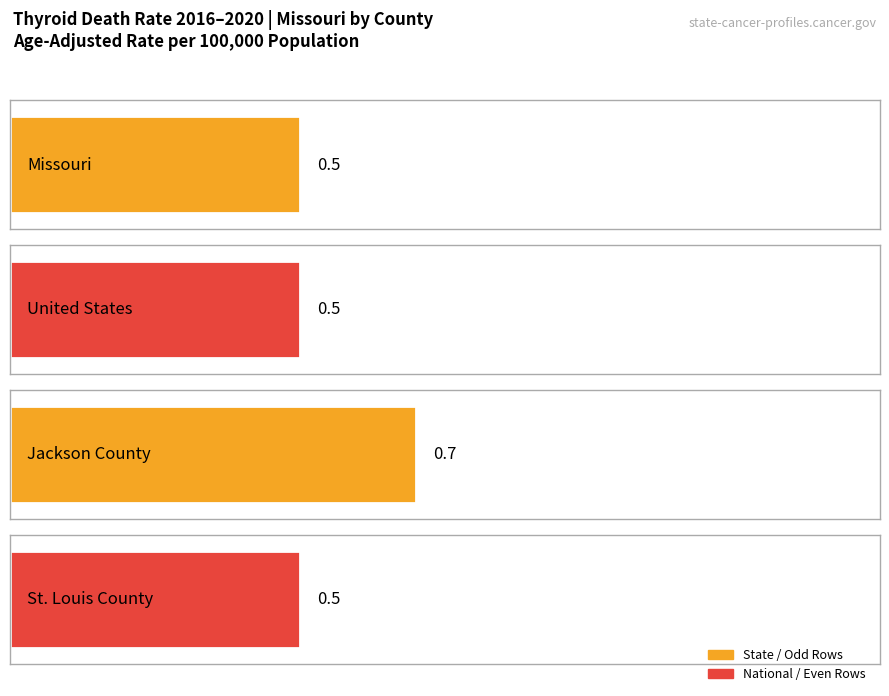

Count the values in the range 0 to 1.

4